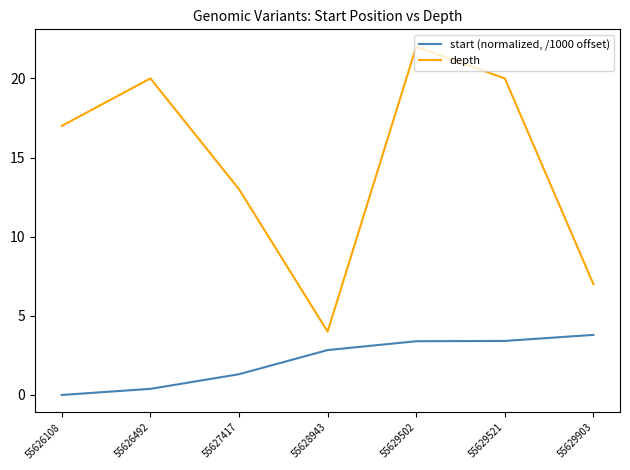

At which category is the sum across all series the highest?

55629502